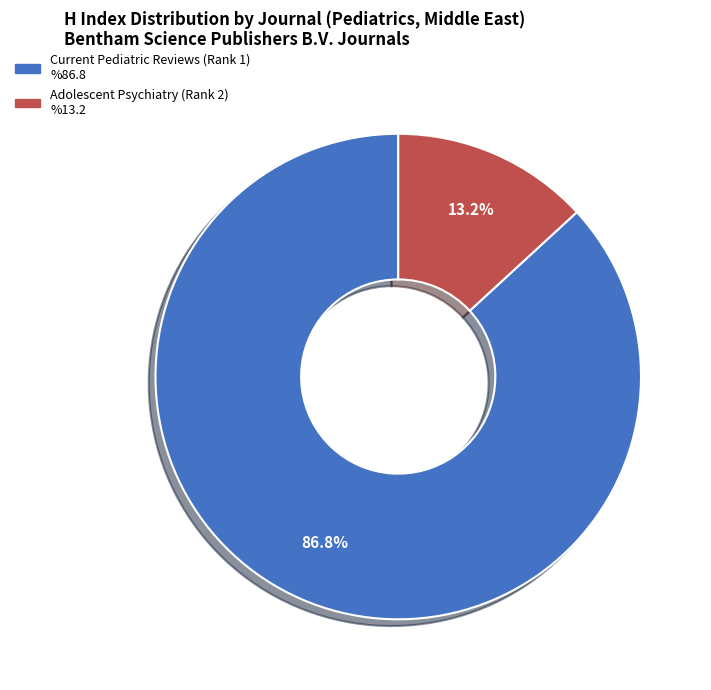

Between Current Pediatric Reviews (Rank 1) and Adolescent Psychiatry (Rank 2), which is larger?

Current Pediatric Reviews (Rank 1)